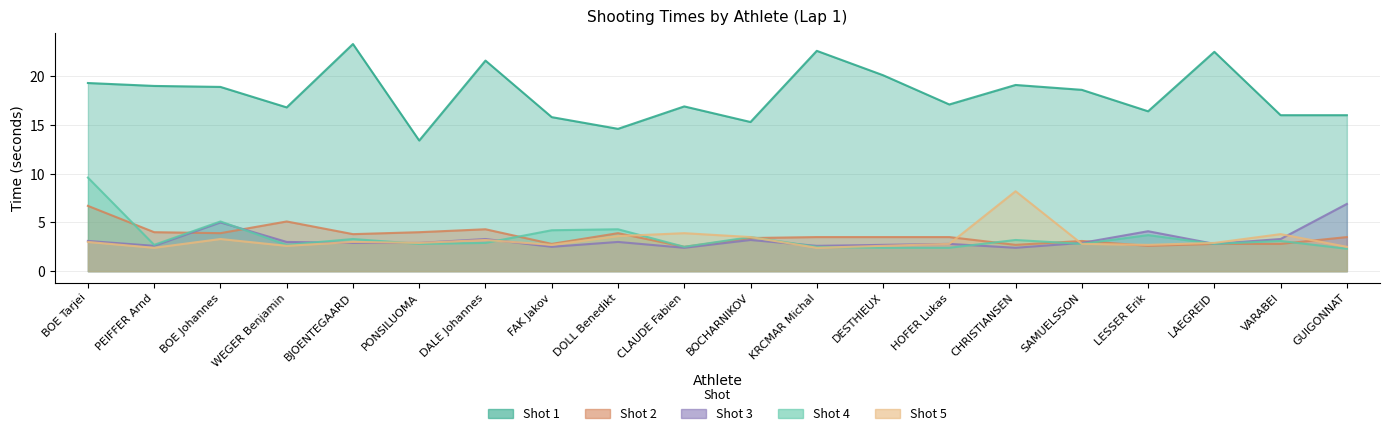

At which category does Shot 1 reach its first local peak?

BJOENTEGAARD